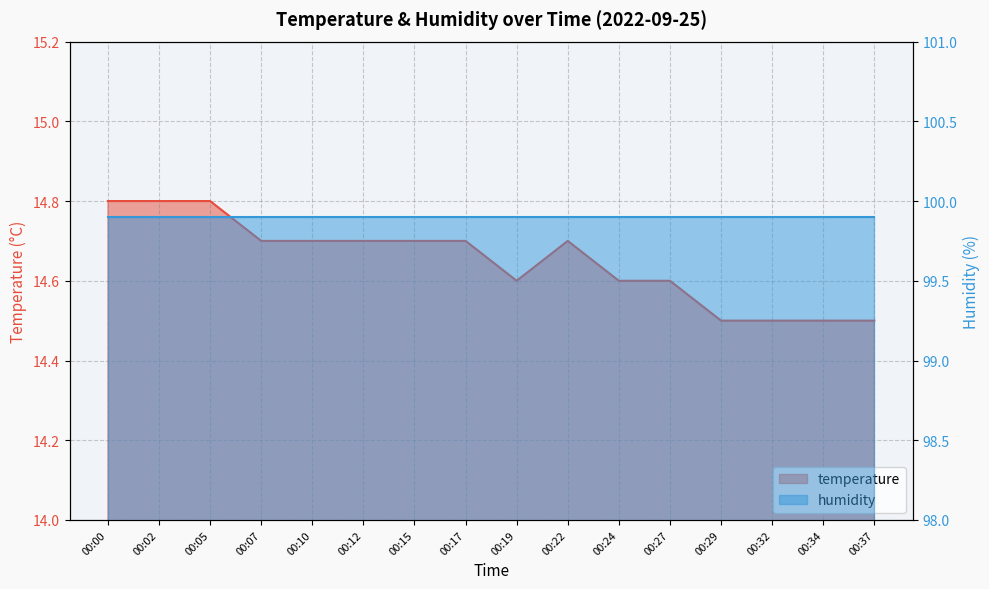

What is the difference between the maximum and minimum values?

0.3